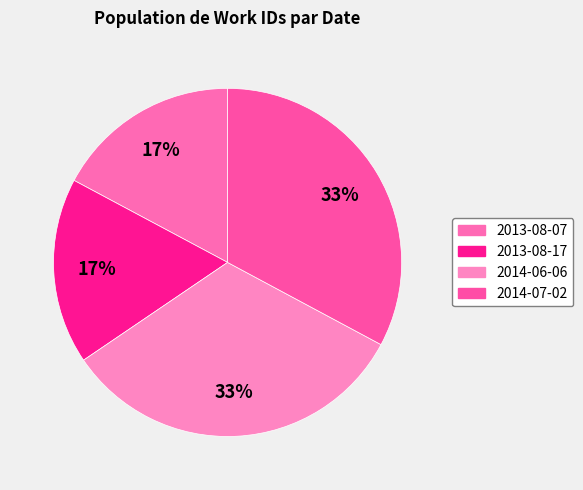

Rank the categories by value from lowest to highest.

2013-08-07, 2013-08-17, 2014-06-06, 2014-07-02